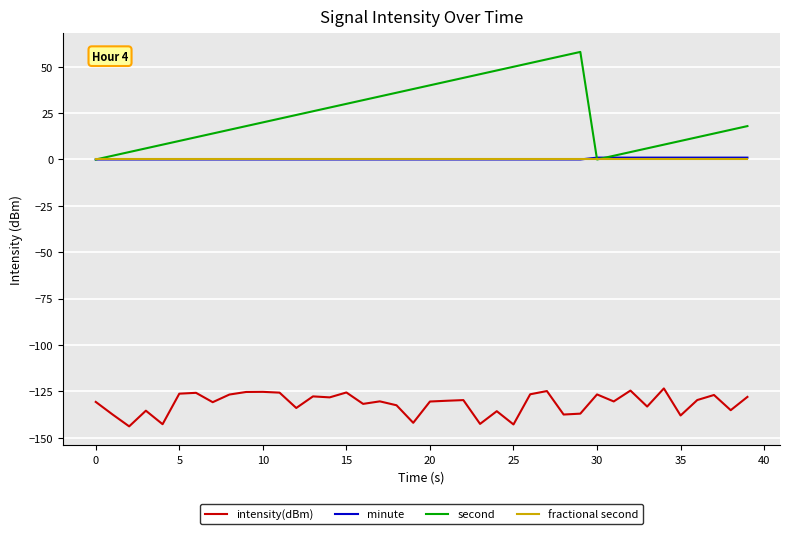

Does the chart display data point markers on the line(s)?

No